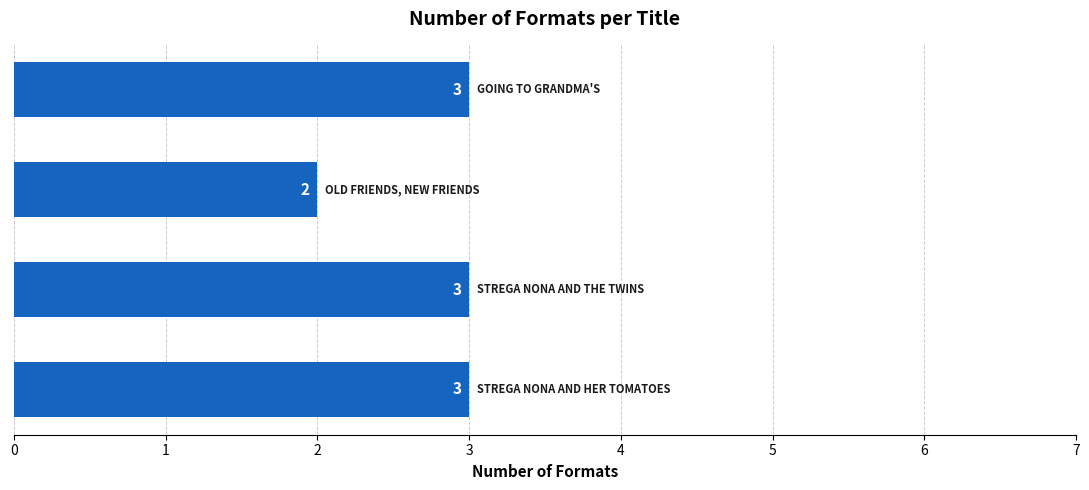

Reading bottom to top, transcribe all the data shown in this chart.

3	3	2	3